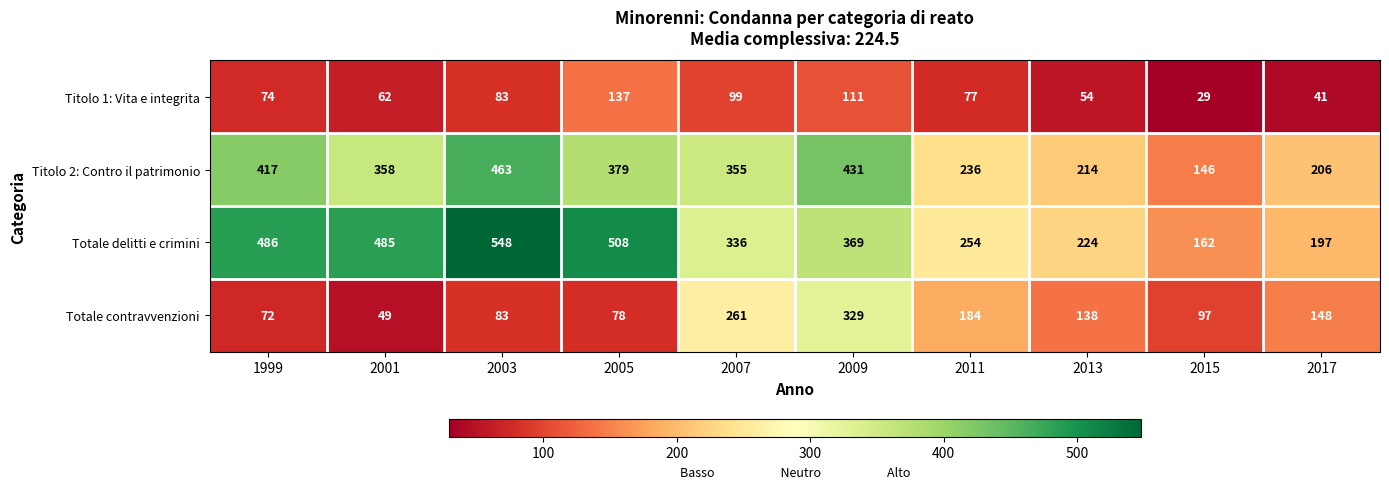

What is the difference between the second highest and minimum values in the Titolo 2: Contro il patrimonio series?

285